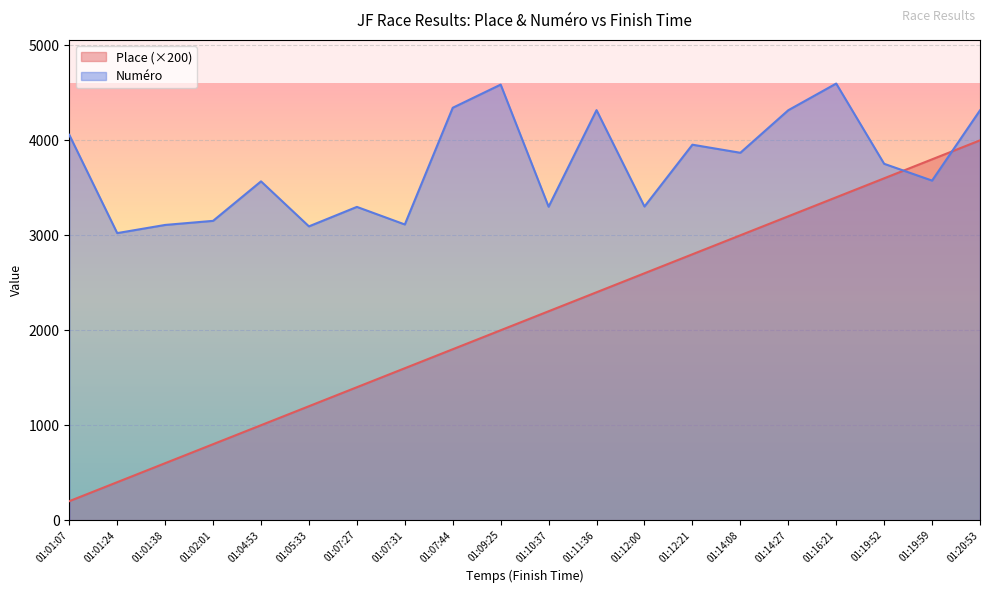

At 01:10:37, list the series in order from smallest to largest.

Place (×200), Numéro